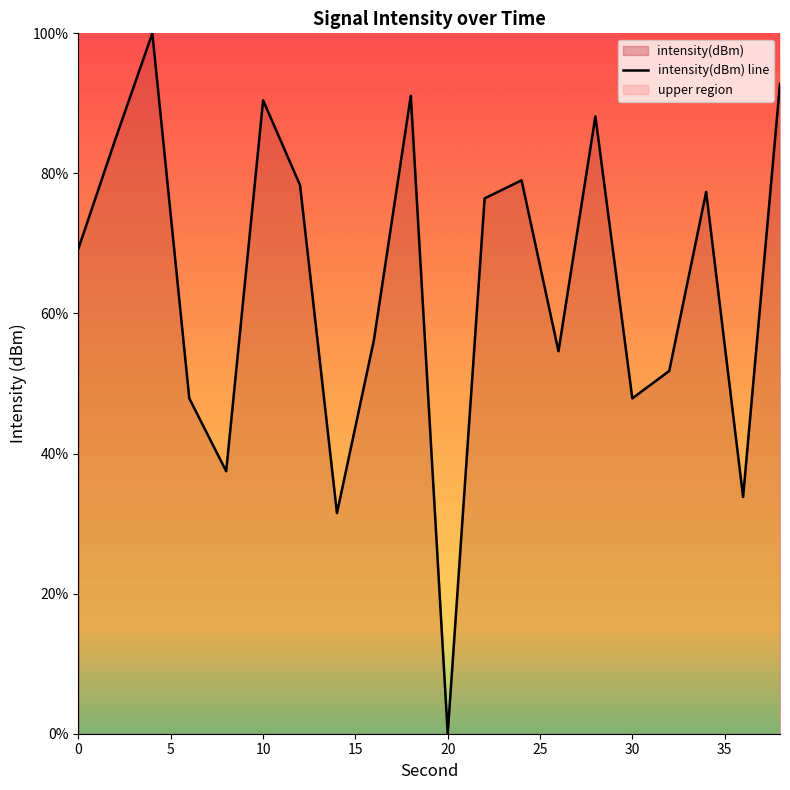

Reading left to right, transcribe all the data shown in this chart.

69.3	84.9	100.0	47.9	37.5	90.4	78.3	31.5	56.2	91.1	0.0	76.4	79.0	54.6	88.1	47.9	51.8	77.4	33.8	92.8